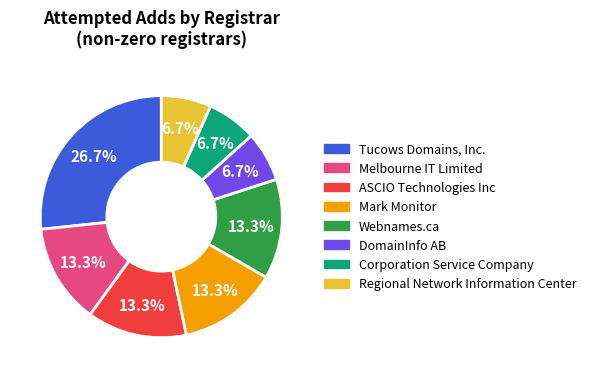

How many slices are in this pie chart?

8